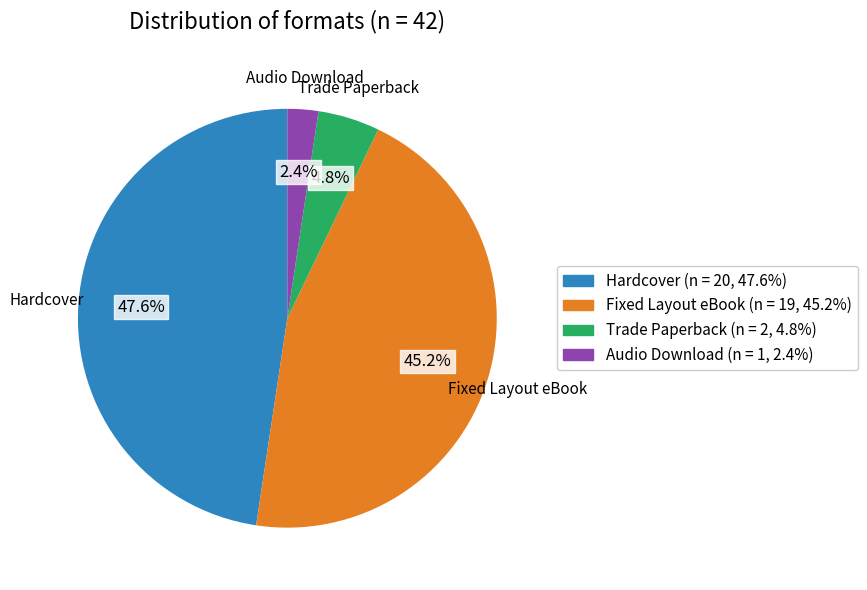

To the nearest percent, what is the difference between the Hardcover and Trade Paperback slice percentages?

43%